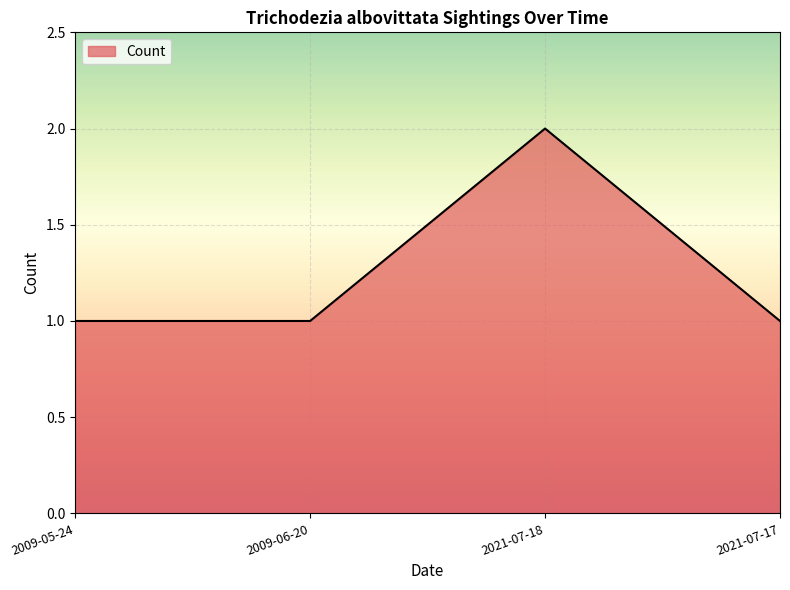

Which has a higher value, 2021-07-18 or 2009-06-20?

2021-07-18